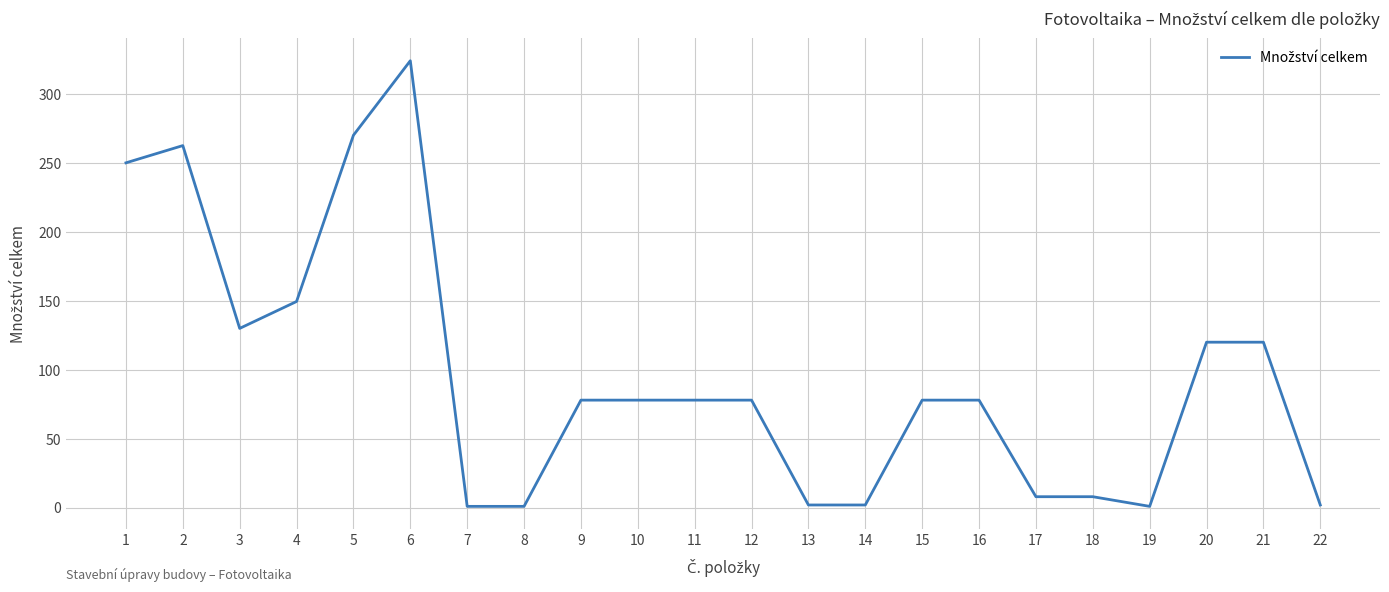

What is the change in value from 1 to 4?

-100.5